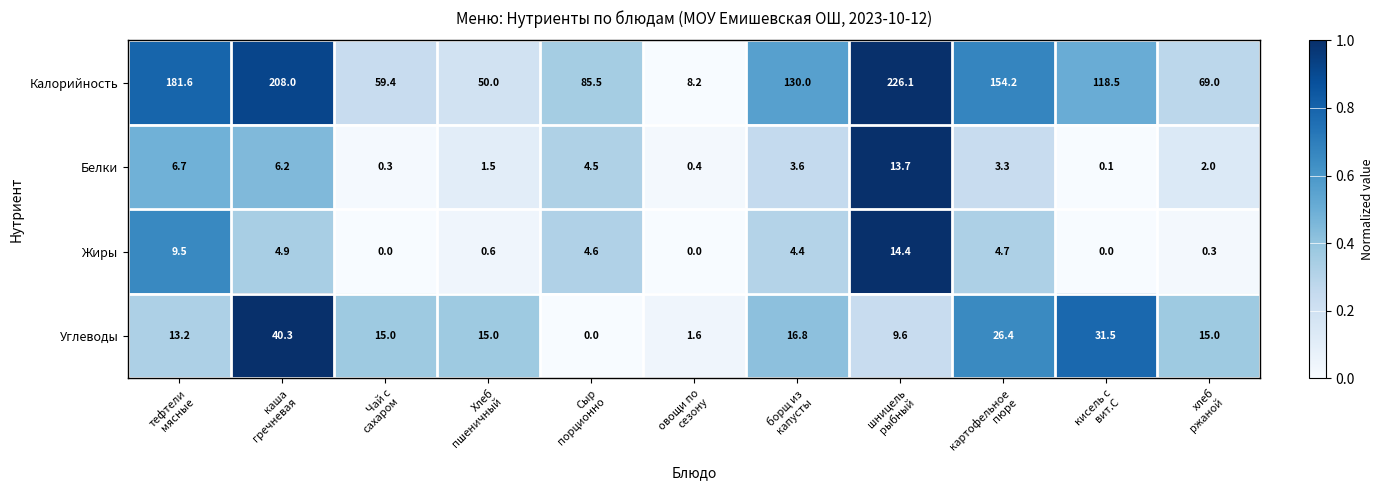

At how many categories does at least one series exceed 13?

10